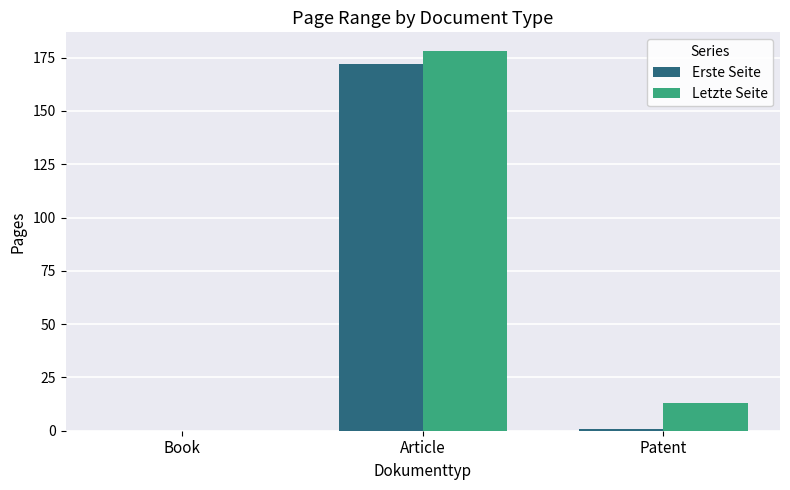

What is the average value of the Erste Seite series?

58